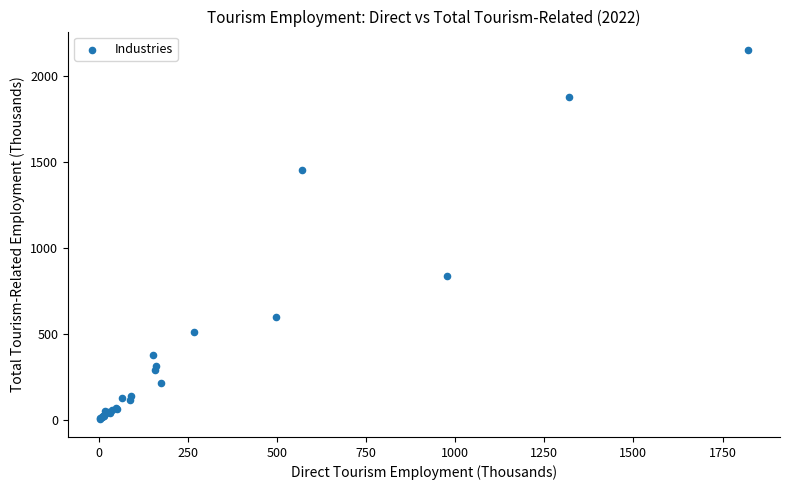

What Y value in the scatter plot is closest to 1079?

838.9